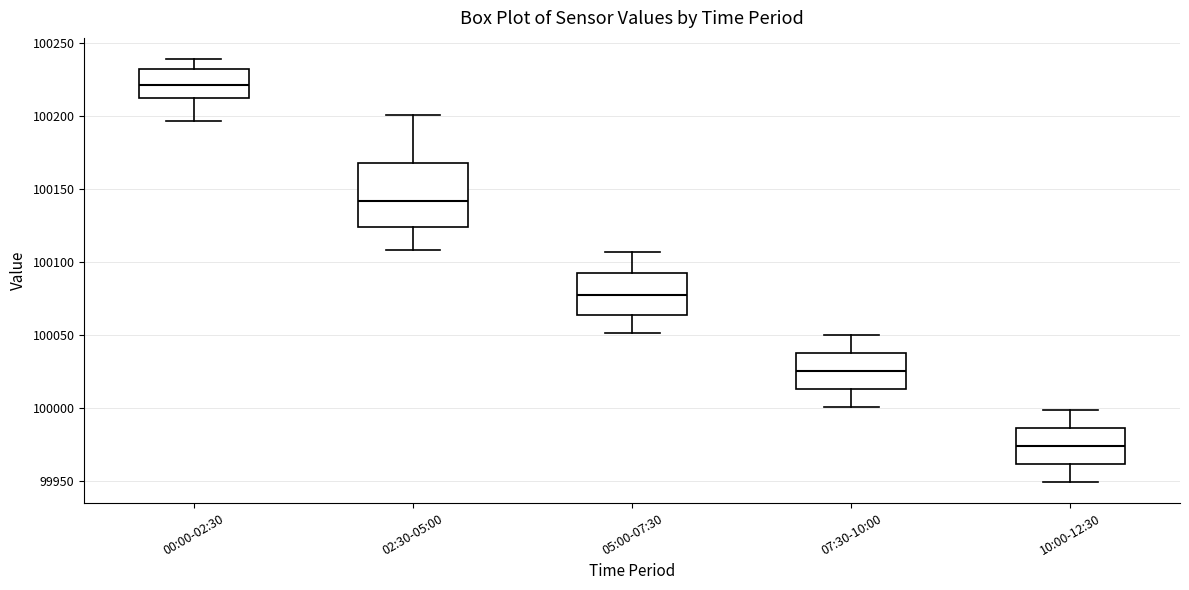

Which box has the lowest median line?

10:00-12:30